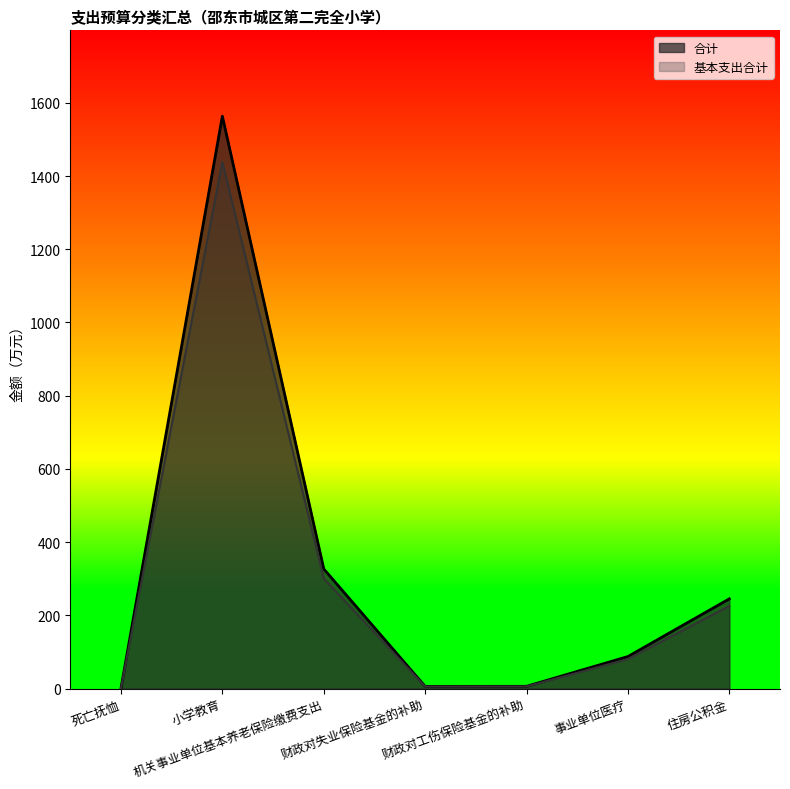

True or false: 合计 has a value of 87.7 at 事业单位医疗.

True